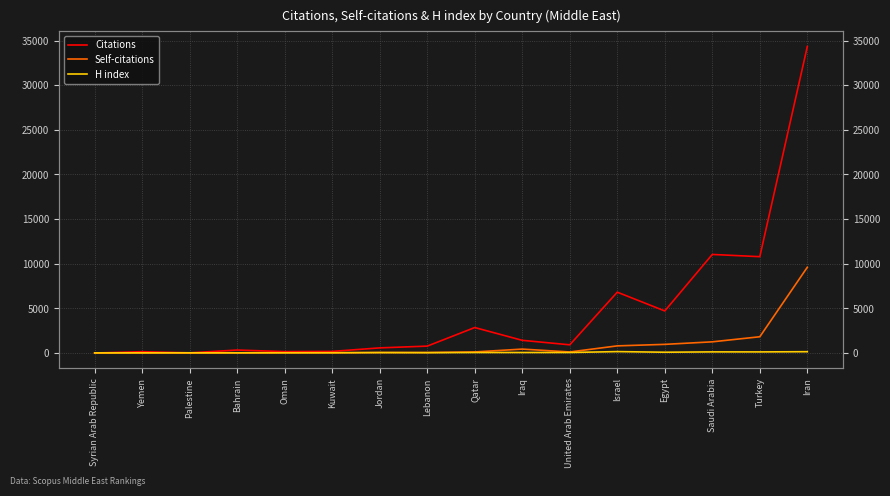

At which label does Self-citations reach its peak?

Iran